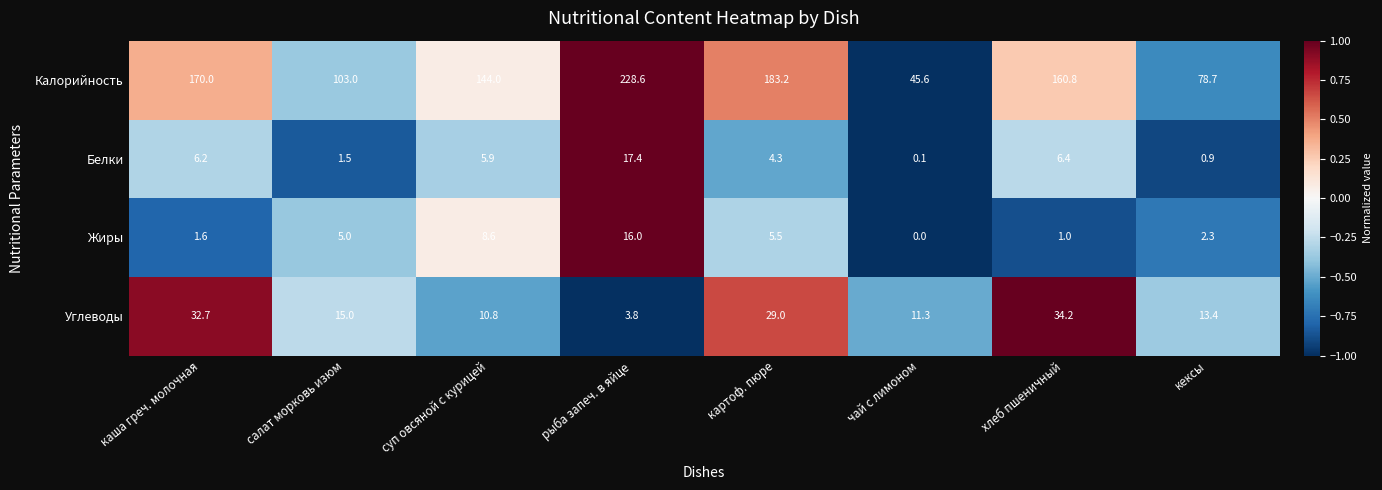

At which label does Углеводы first exceed 15?

каша греч. молочная